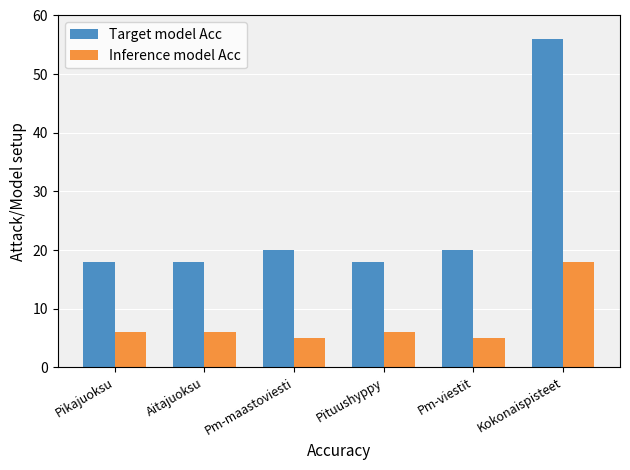

How many data points does each series have?

6